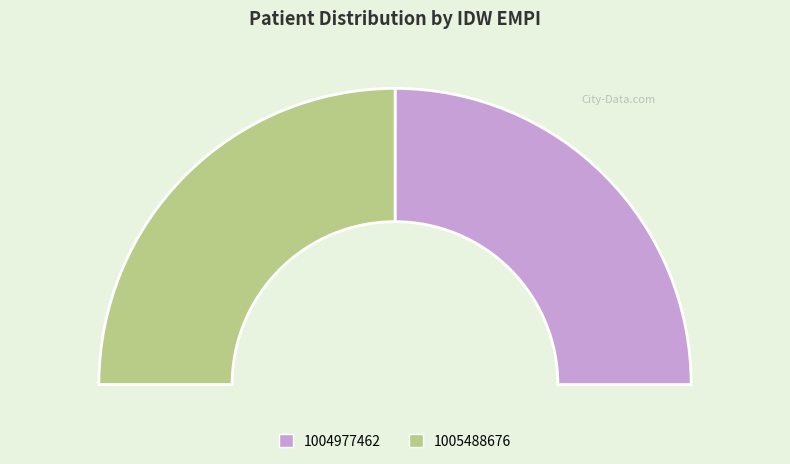

Rank the categories by value from lowest to highest.

1004977462, 1005488676